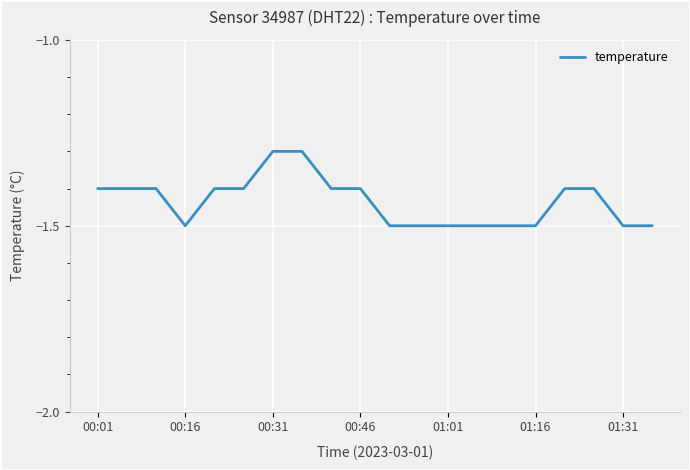

What is the smallest value displayed?

-1.5